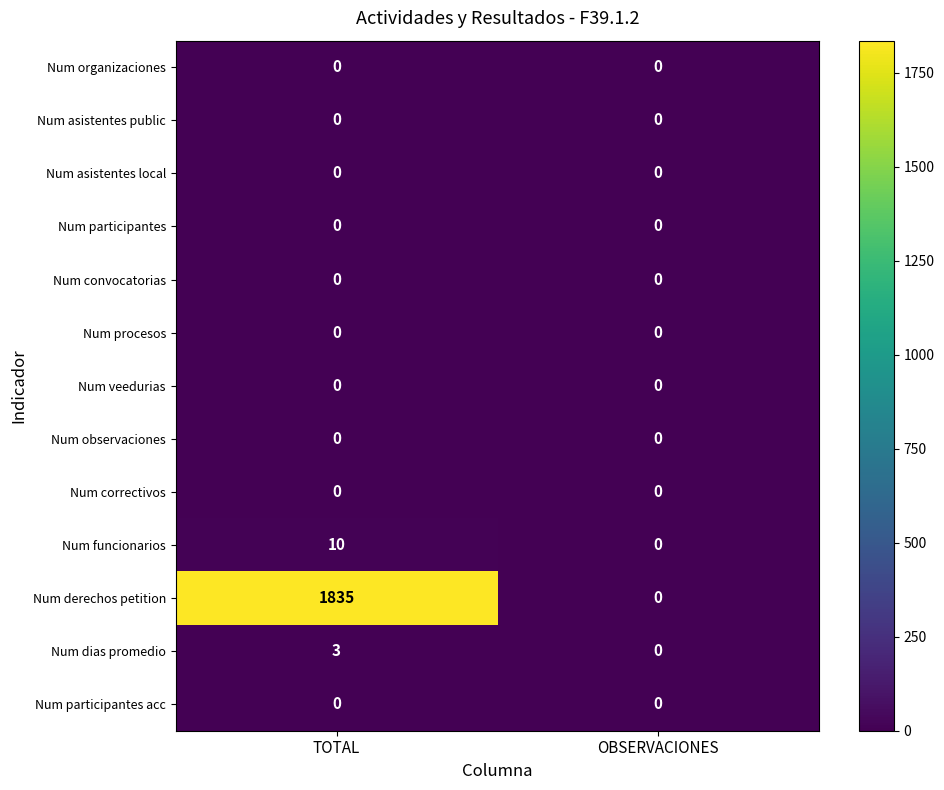

Count the number of categories in the chart.

2